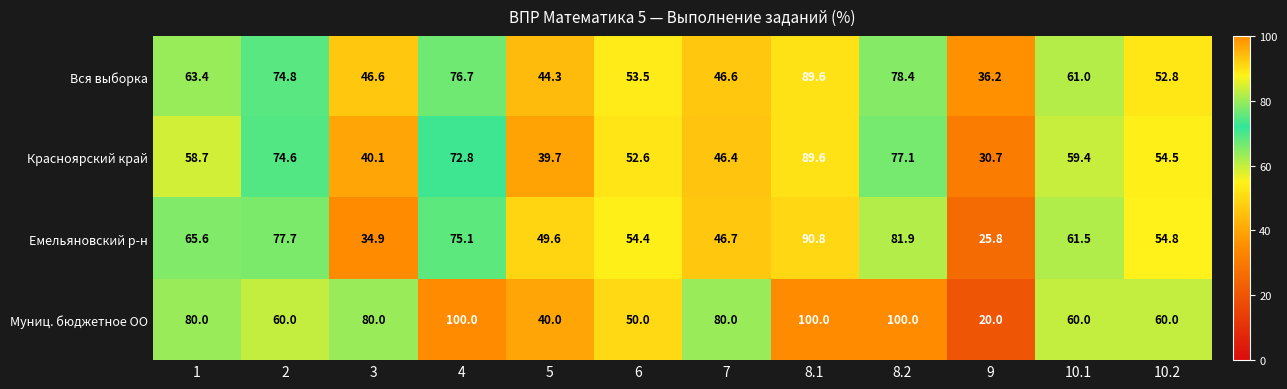

What is the difference between the Красноярский край values at 10.2 and 4?

18.3